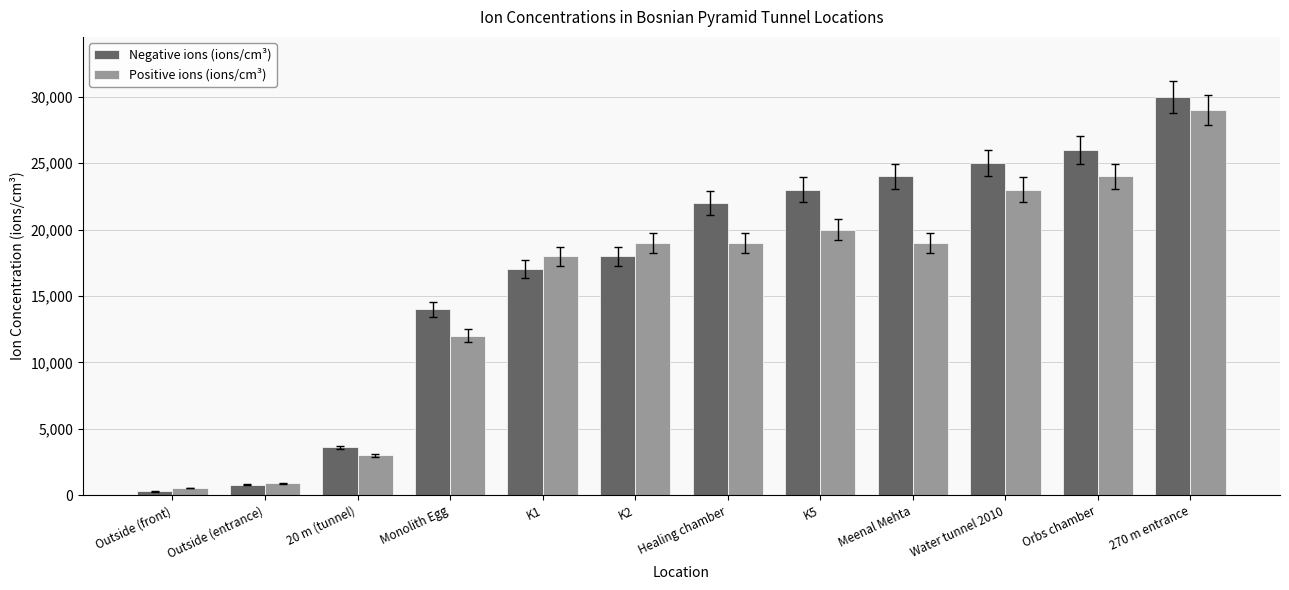

What is the spread (max minus min) of values at K5?

3000